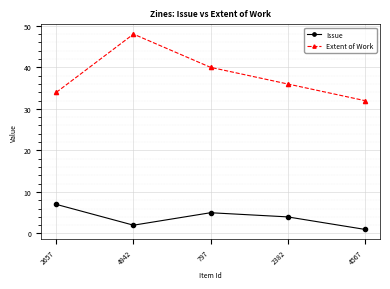

What is the label of the 3rd point from the right?

797